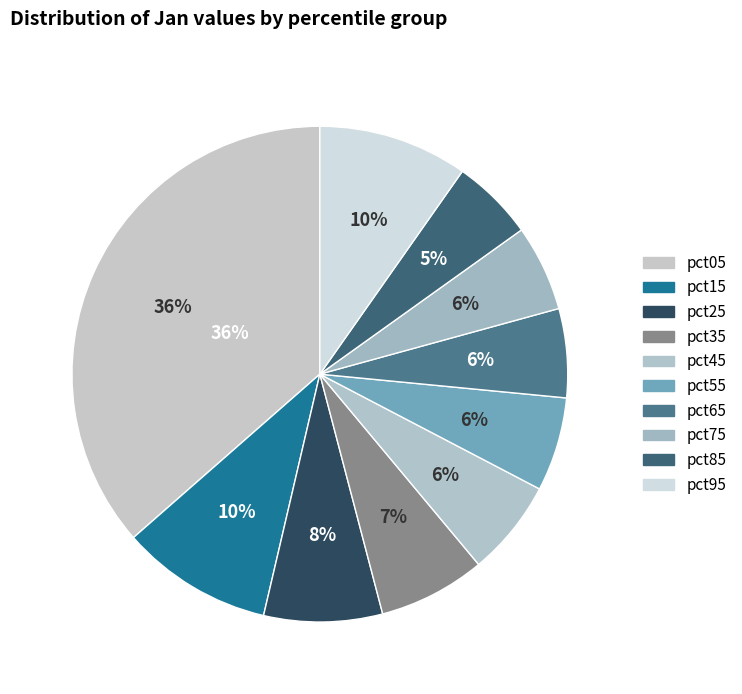

To the nearest percent, what is the difference between the largest and smallest slice percentages?

31%